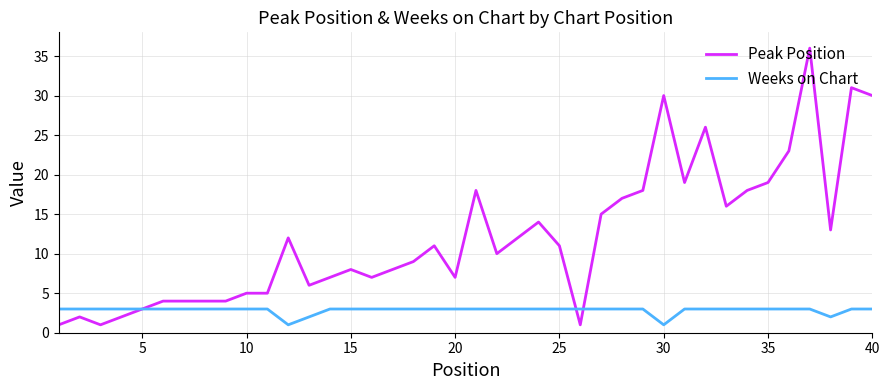

What is the average value of the Peak Position series?

12